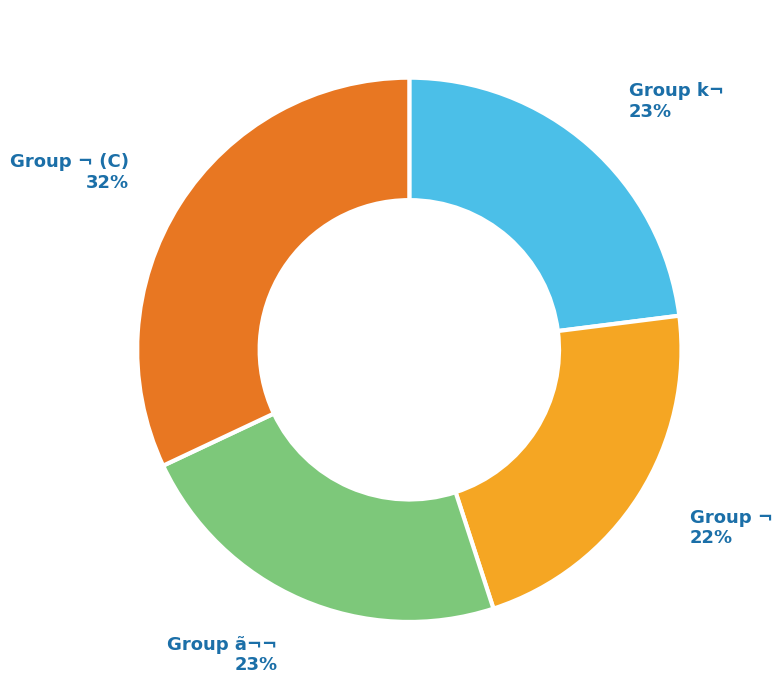

To the nearest percent, what is the average slice percentage?

25%